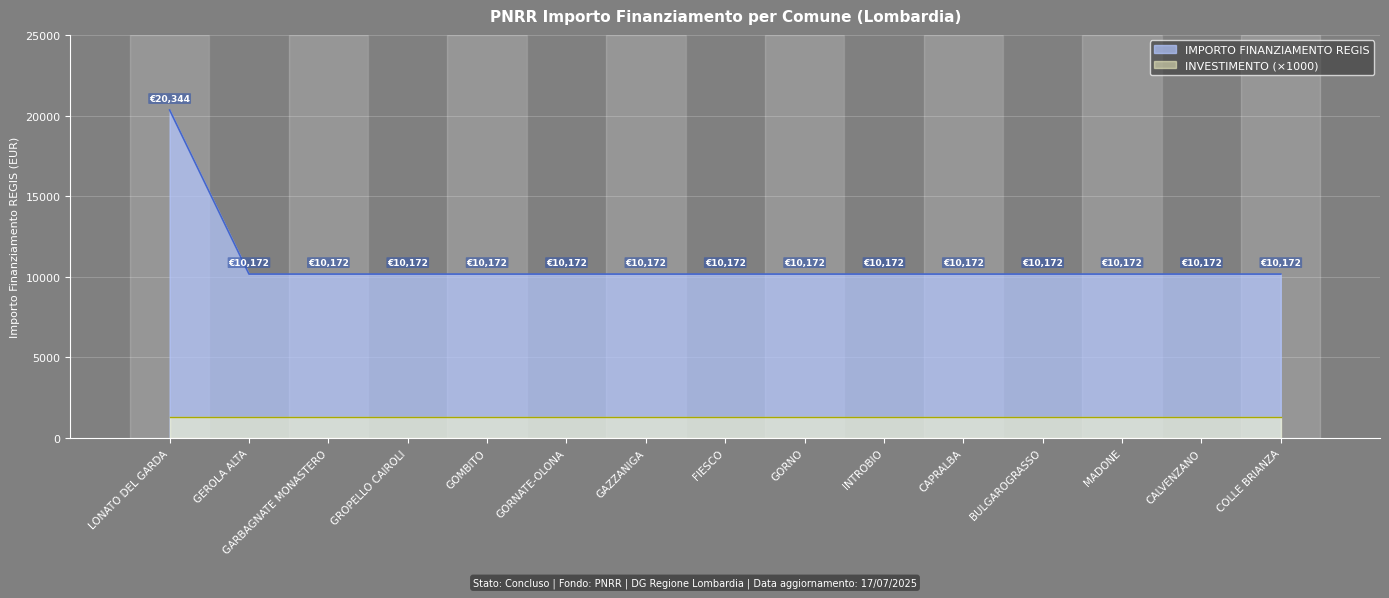

What position from the left is GEROLA ALTA?

2